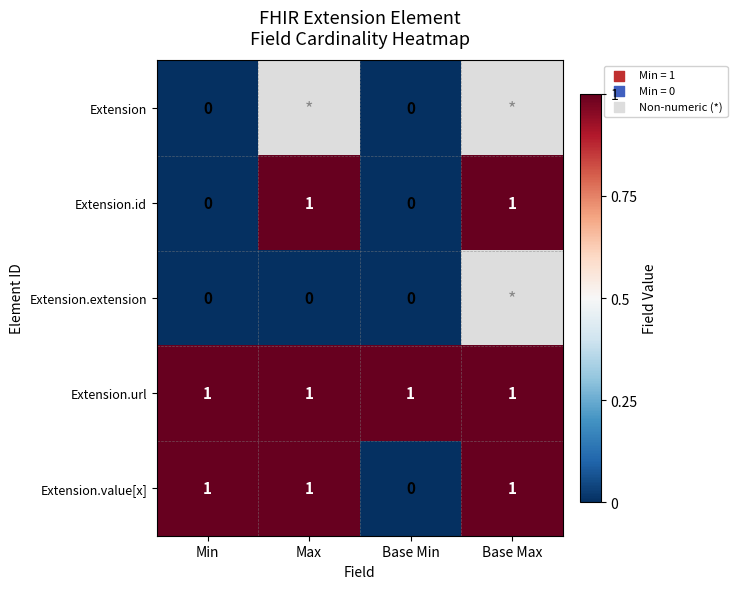

Which has a higher value, Base Min or Min?

Base Min